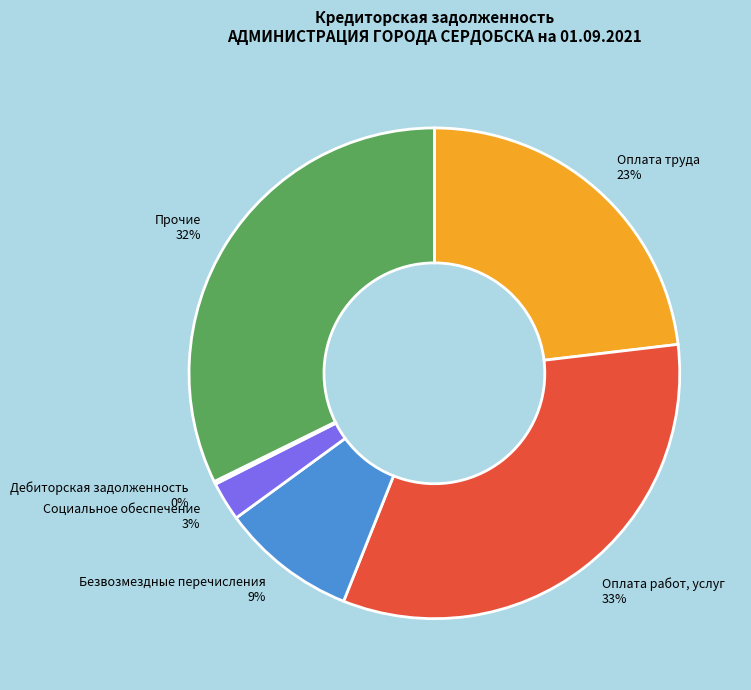

True or false: Оплата труда 23% accounts for 12% of the total.

False